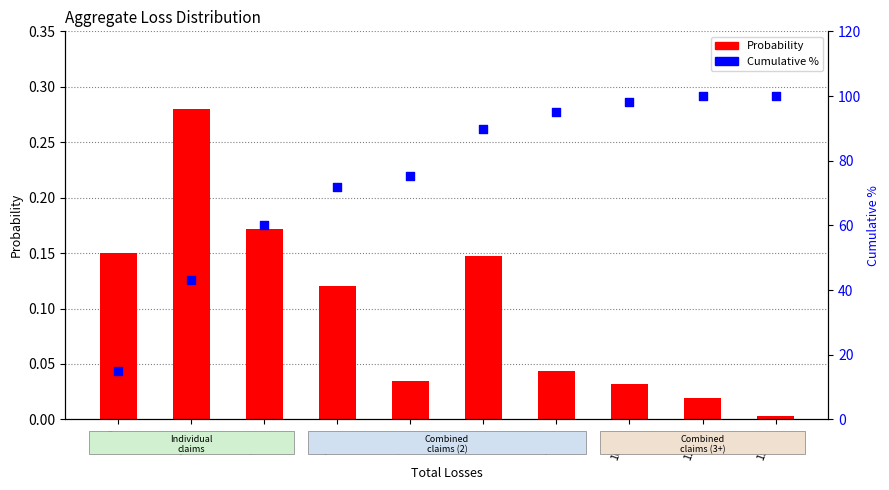

What is the total value across all series at 7000?

89.8